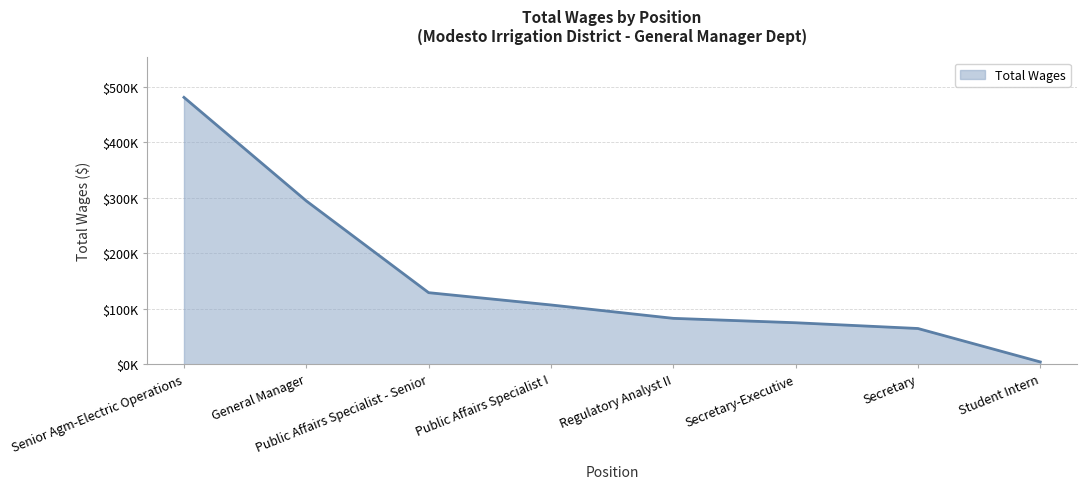

What is the greatest value displayed?

481390